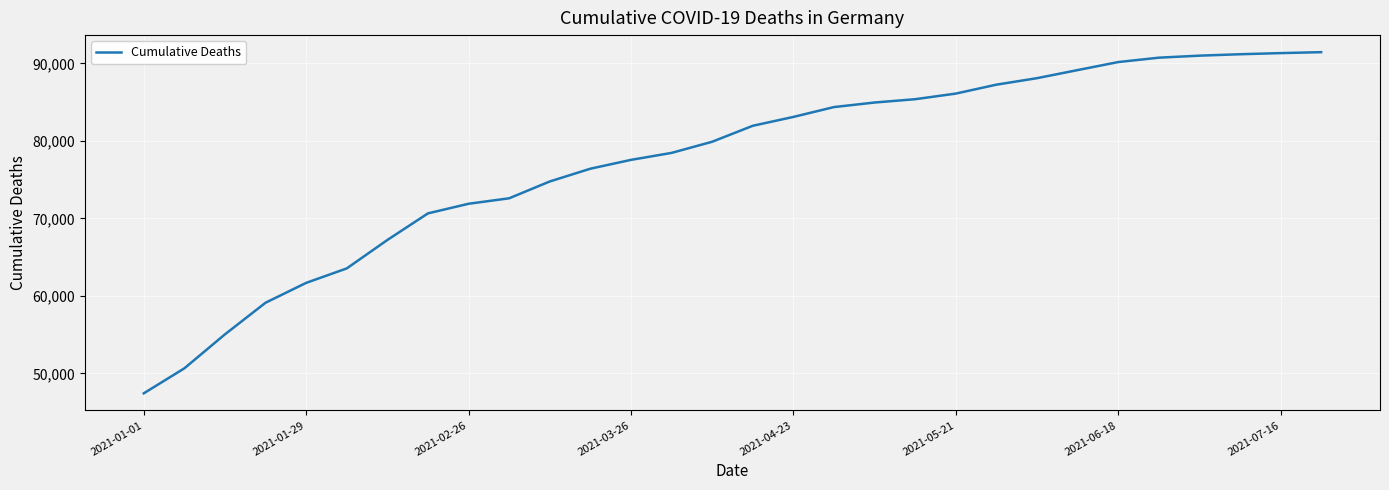

What is the minimum value shown in the chart?

47416